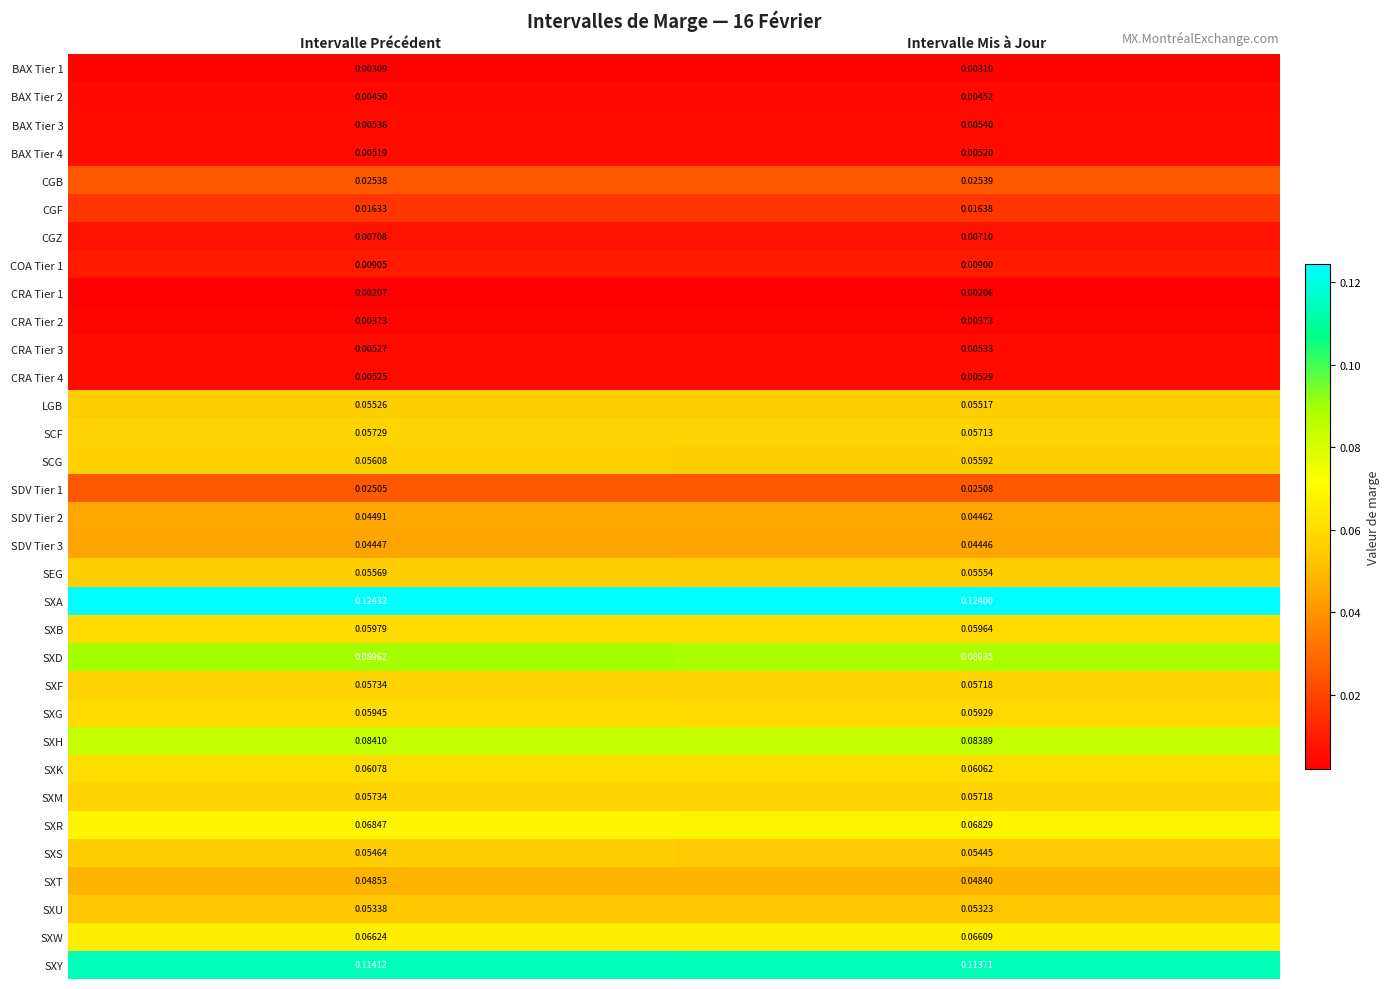

Is the value of CRA Tier 4 at Intervalle Précédent greater than the value of SXM at Intervalle Mis à Jour?

No